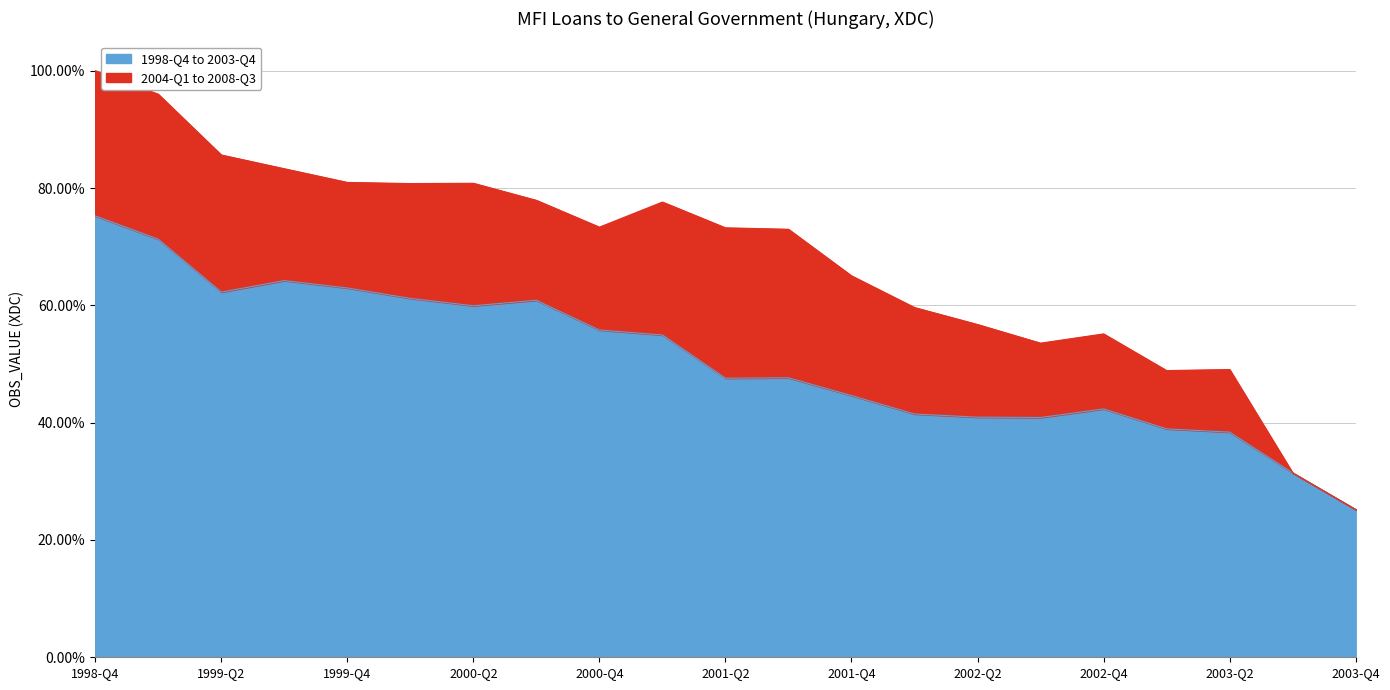

List the labels in order of value, smallest first.

2003-Q4, 2003-Q3, 2003-Q2, 2003-Q1, 2002-Q3, 2002-Q2, 2002-Q1, 2002-Q4, 2001-Q4, 2001-Q2, 2001-Q3, 2001-Q1, 2000-Q4, 2000-Q2, 2000-Q3, 2000-Q1, 1999-Q2, 1999-Q4, 1999-Q3, 1999-Q1, 1998-Q4